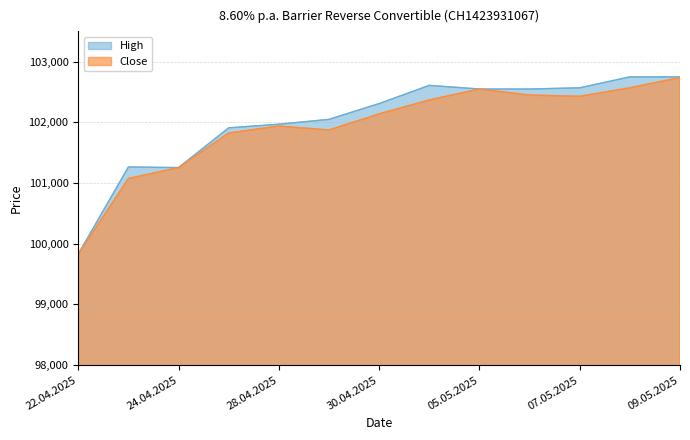

The High series shows 102550 at 06.05.2025. True or false?

True